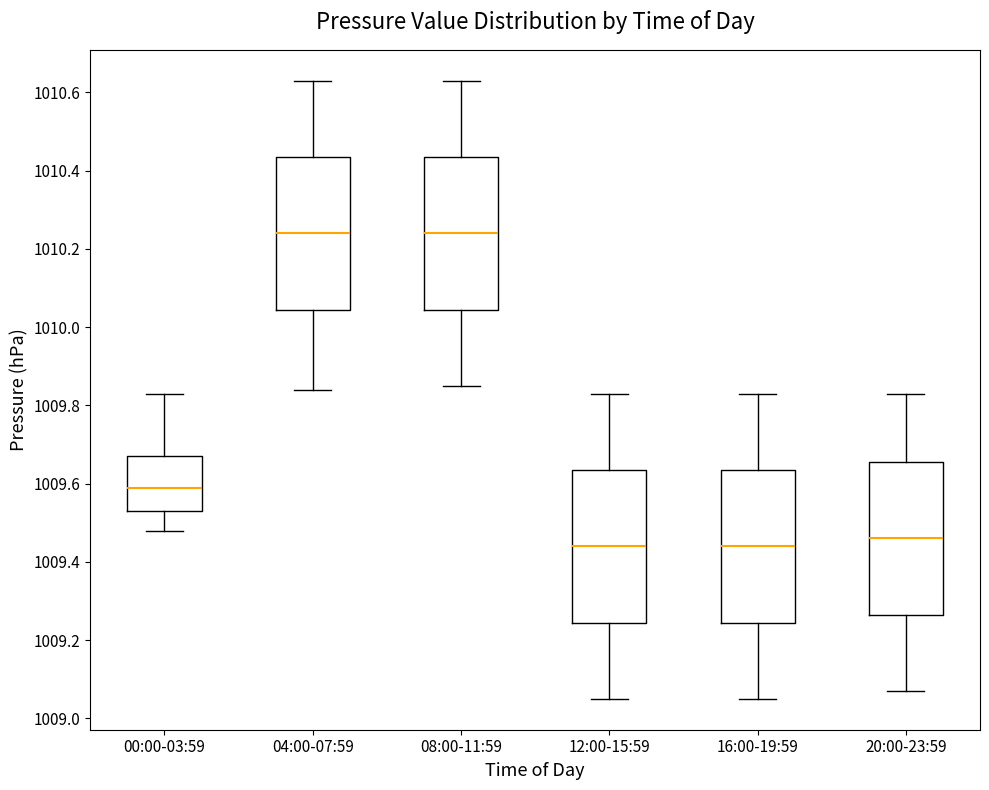

Where is the lower edge of the box for 04:00-07:59 on the y-axis? The values are not printed on the chart, so give them approximately, as read against the axis.

1010.04